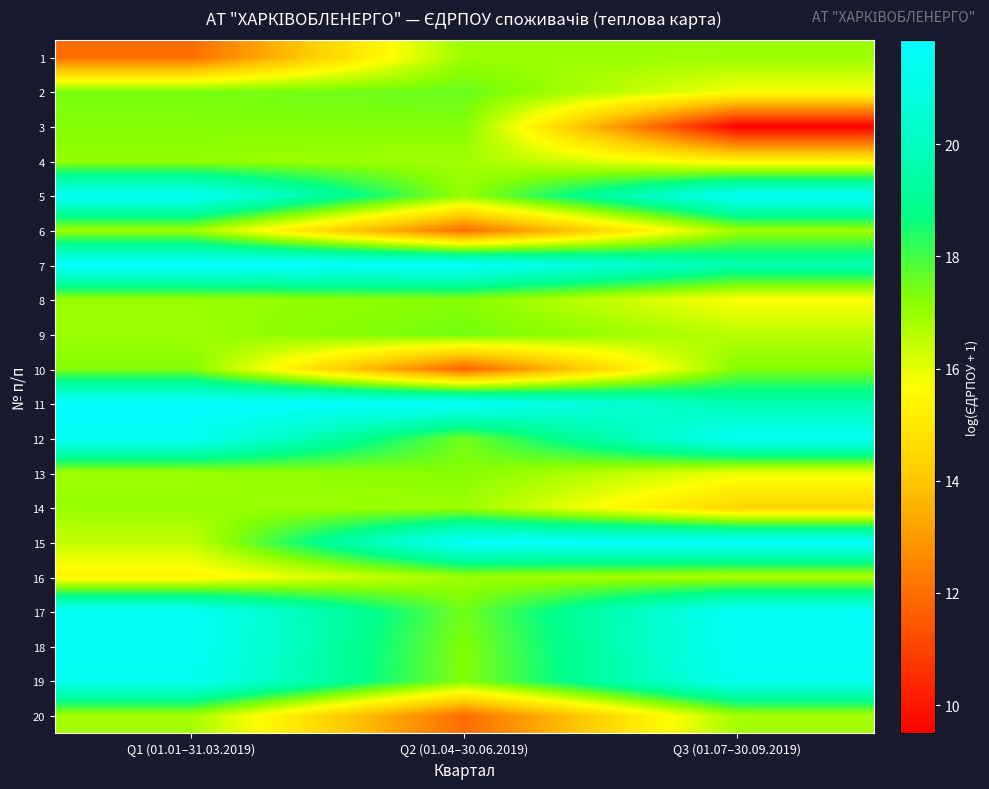

Count the number of data series in this chart.

20